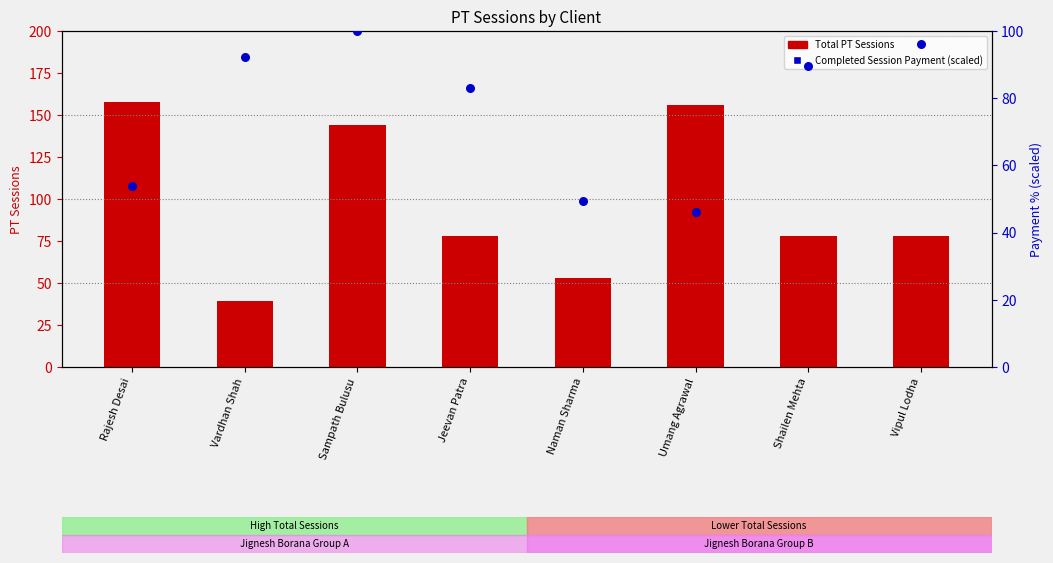

At how many categories does at least one series exceed 140?

3